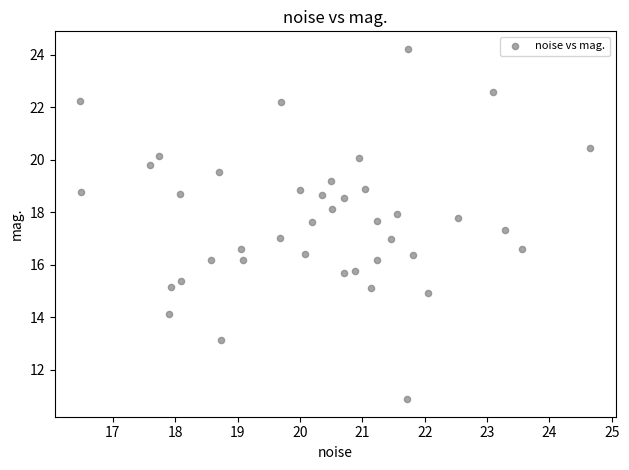

What is the range of Y values (max minus min)?

13.3